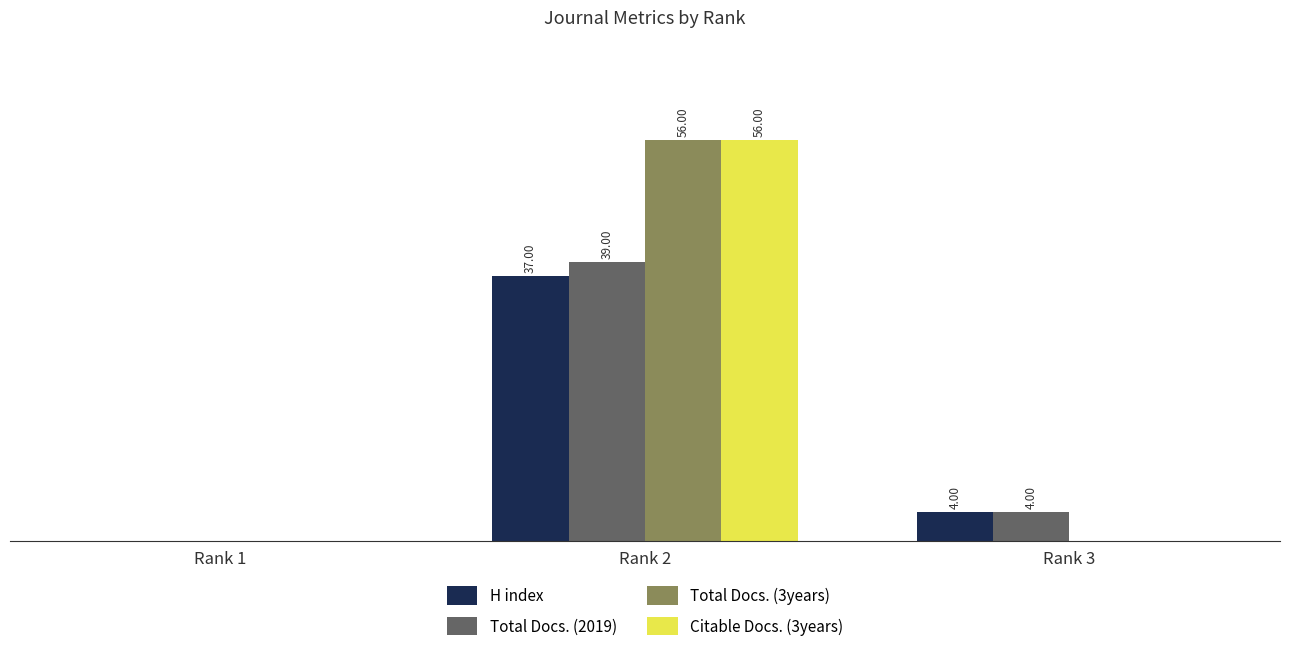

Are the bars horizontal?

No